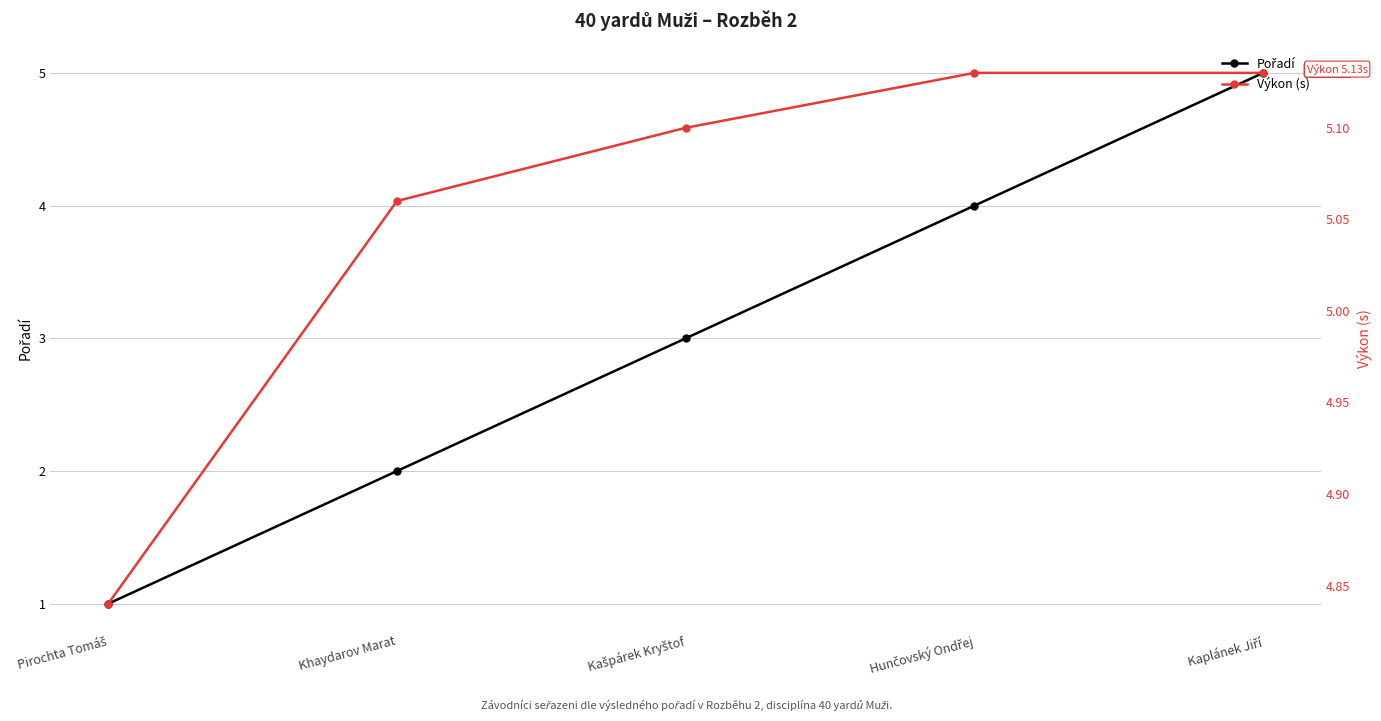

Which series changed the most between Pirochta Tomáš and Khaydarov Marat?

Pořadí